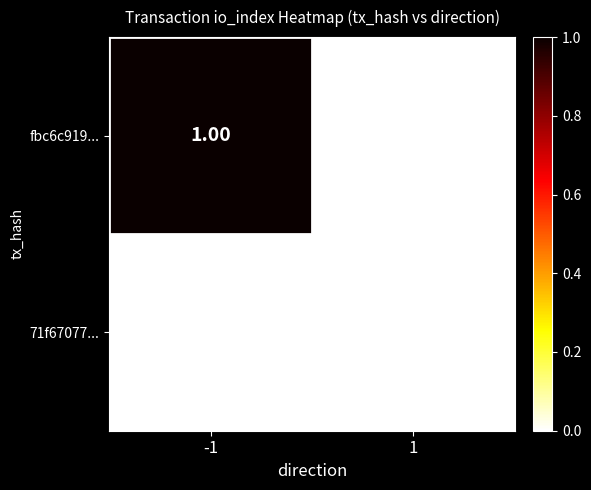

Which series has the largest range (max minus min)?

fbc6c919...